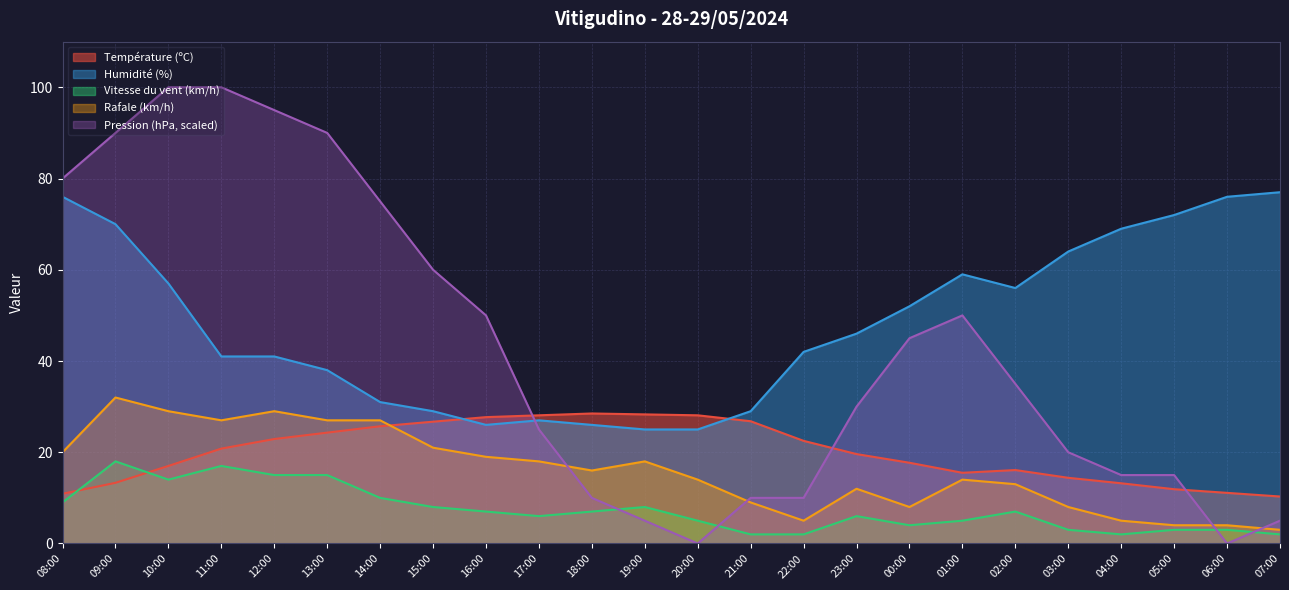

What is the sum of the Vitesse du vent (km/h) values at 21:00 and 04:00?

4.0